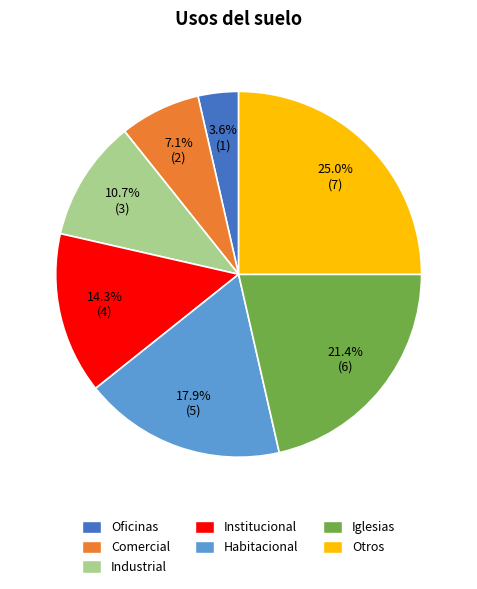

Count the number of slices in the pie.

7